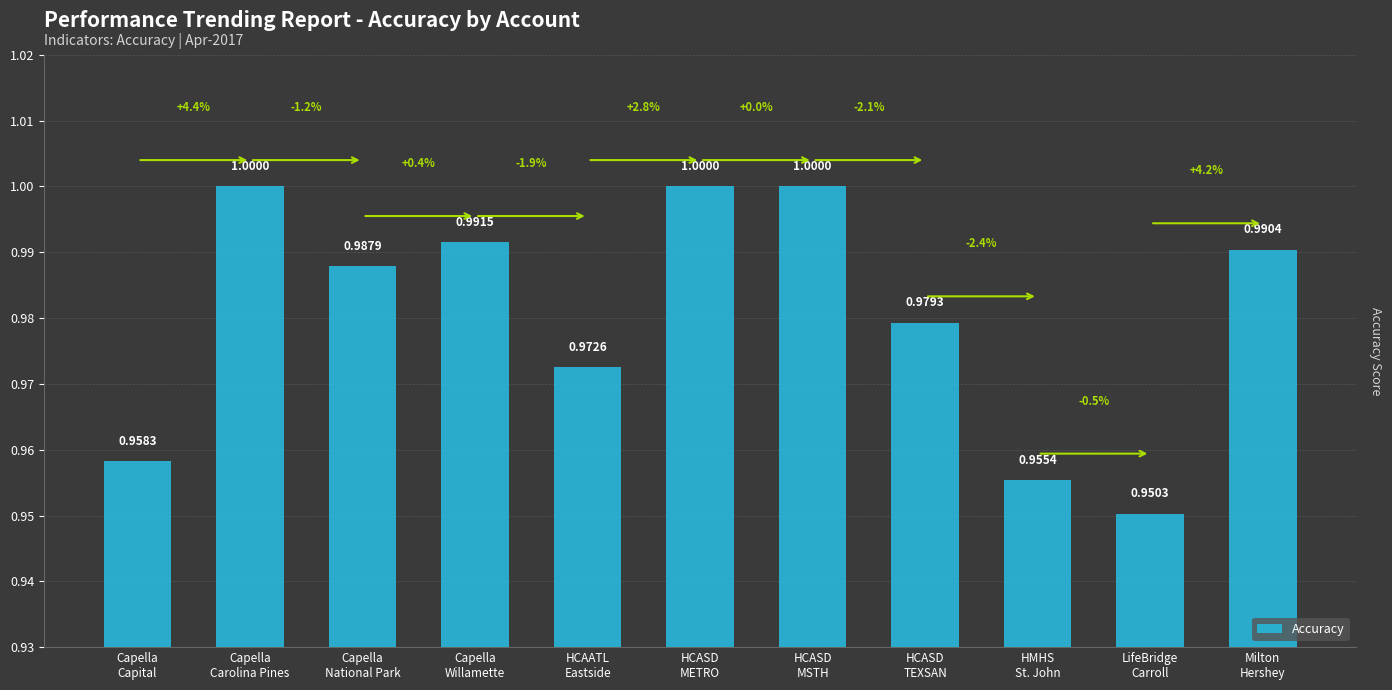

What is the average value?

1.0